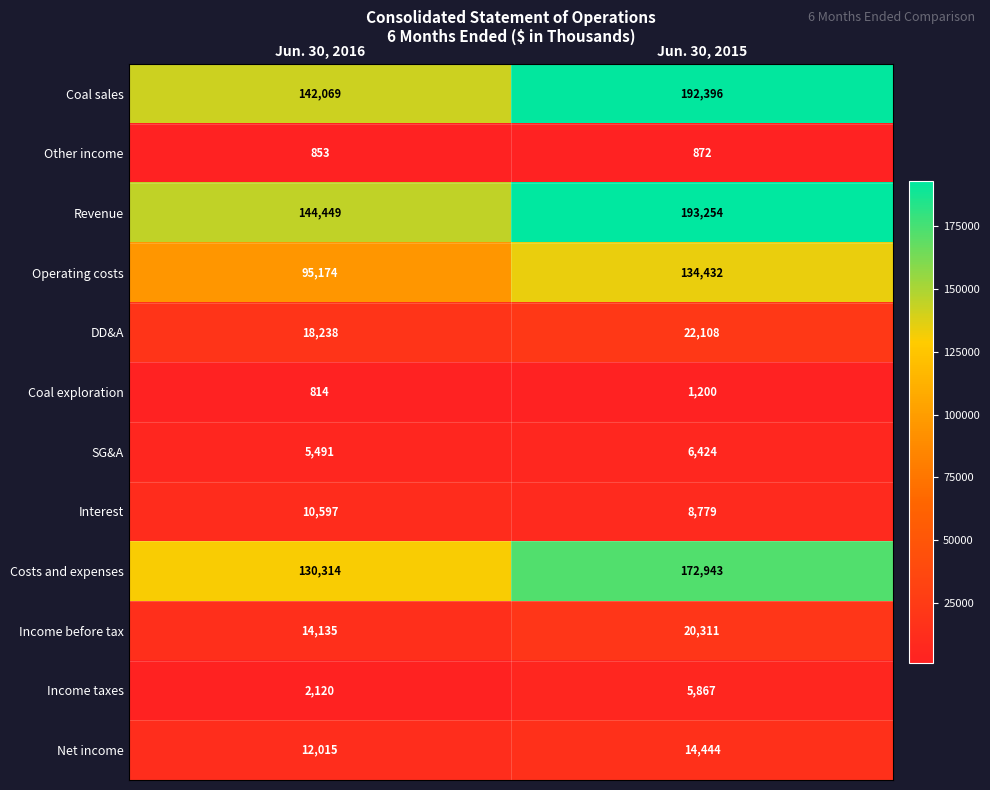

Count the number of data series in this chart.

12